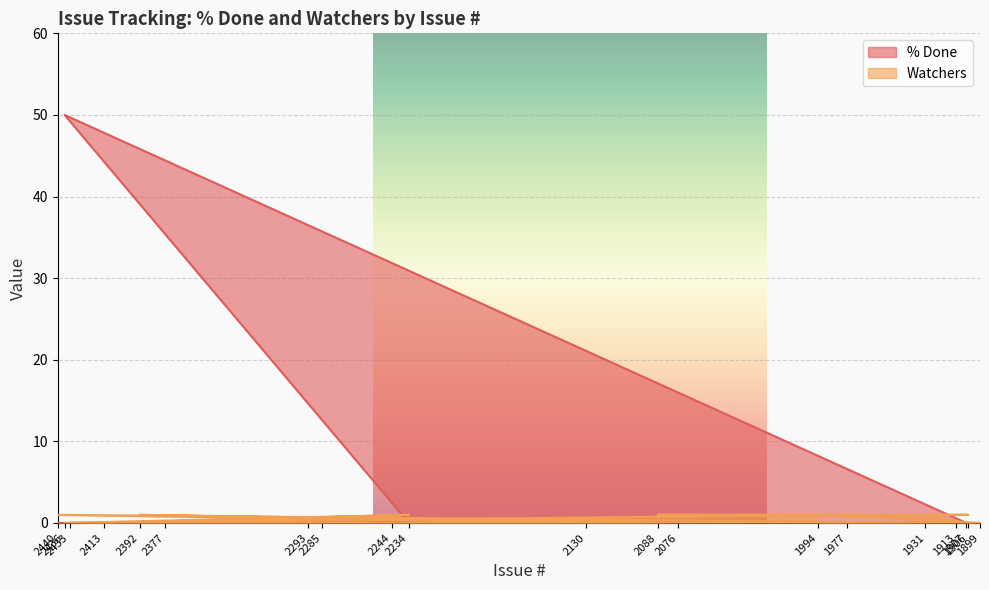

Which series ends up on top after the final intersection of % Done and Watchers?

Watchers